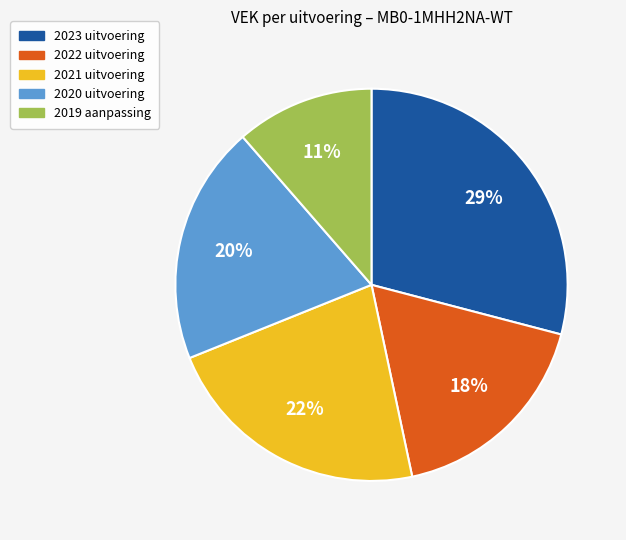

Is there any slice that represents more than half of the pie?

No